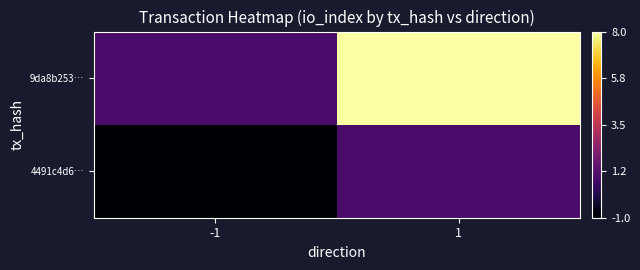

What is the difference between the highest and lowest values at 1?

7